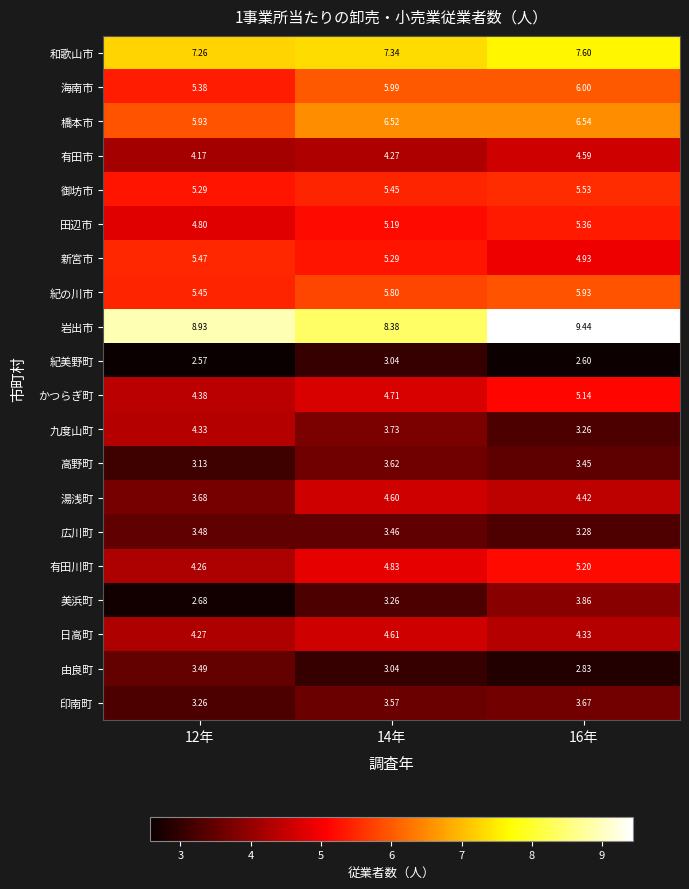

How many data points does each series have?

3